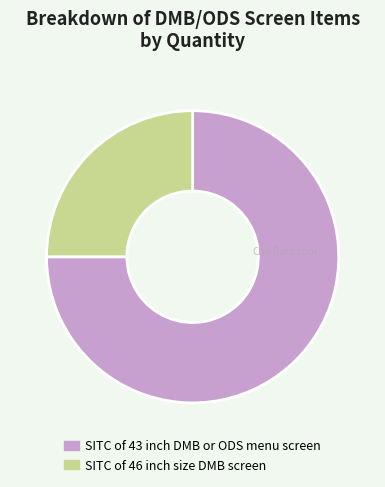

Rank the categories by value from lowest to highest.

SITC of 46 inch size DMB screen, SITC of 43 inch DMB or ODS menu screen